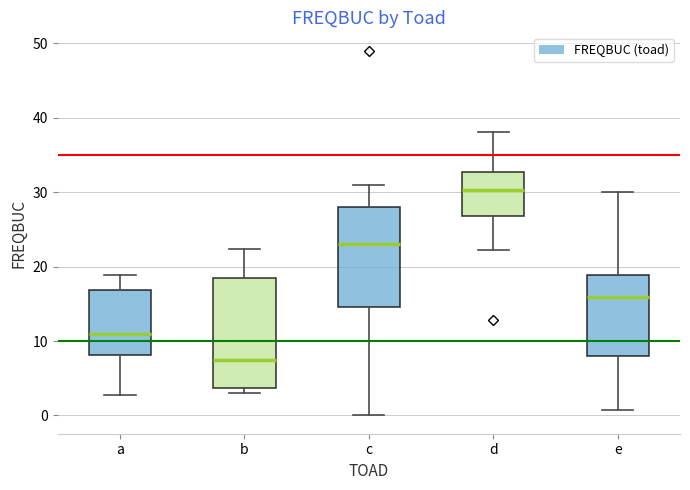

Reading left to right, read every box against the y-axis: the position of its median line, the range the box covers, and the ends of its whiskers. The values are not printed on the chart, so give them approximately, as read against the axis.

a: median 11, box 8 to 17, whiskers 3 to 19
b: median 7, box 4 to 18, whiskers 3 to 22
c: median 23, box 15 to 28, whiskers 0 to 31
d: median 30, box 27 to 33, whiskers 22 to 38
e: median 16, box 8 to 19, whiskers 1 to 30